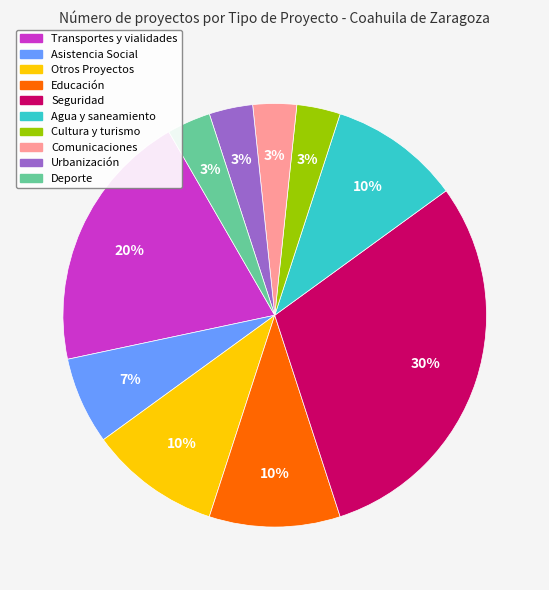

Is there a majority slice in this chart?

No